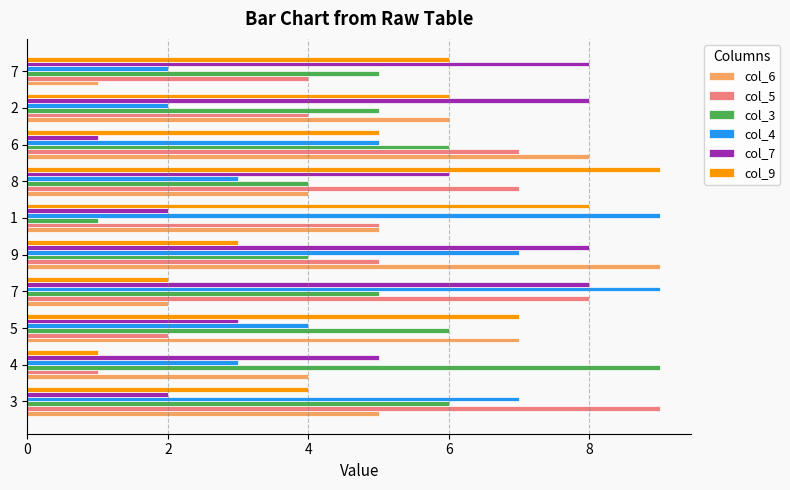

What is the average value of the col_7 series?

5